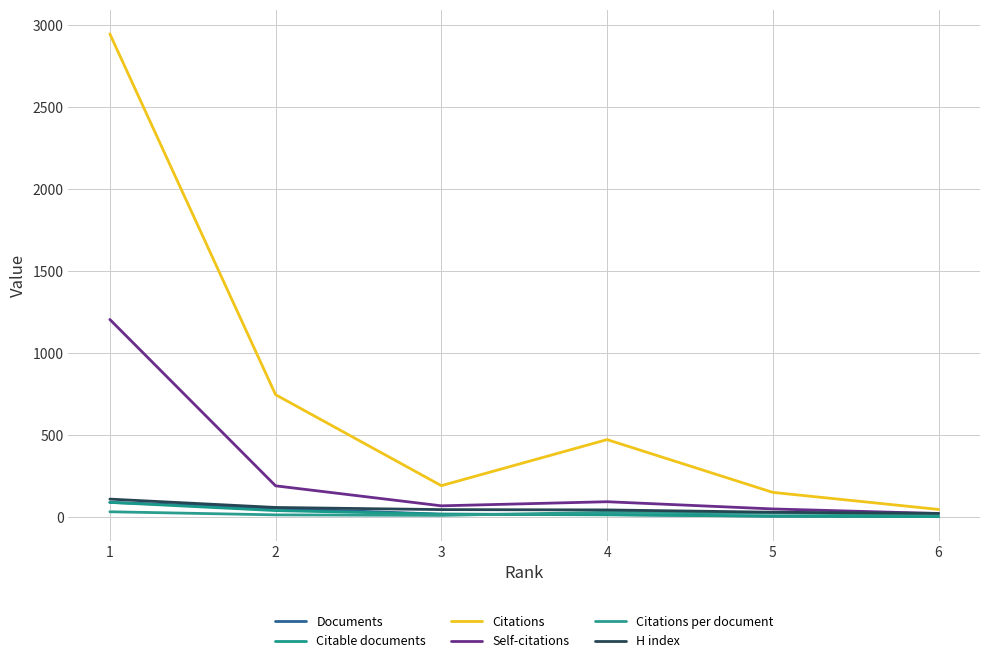

True or false: H index and Citations per document intersect in this chart.

False